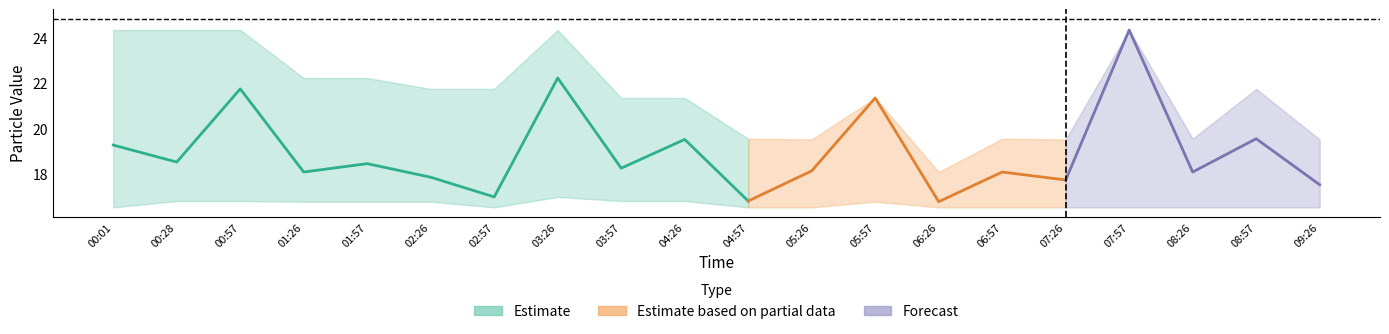

What is the label of the 14th point from the right?

02:57